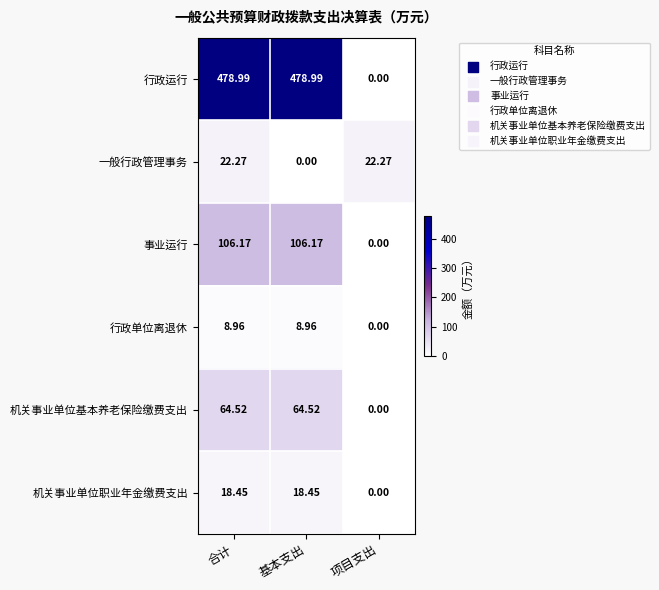

Is the value of 行政运行 at 合计 greater than the value of 事业运行 at 合计?

Yes